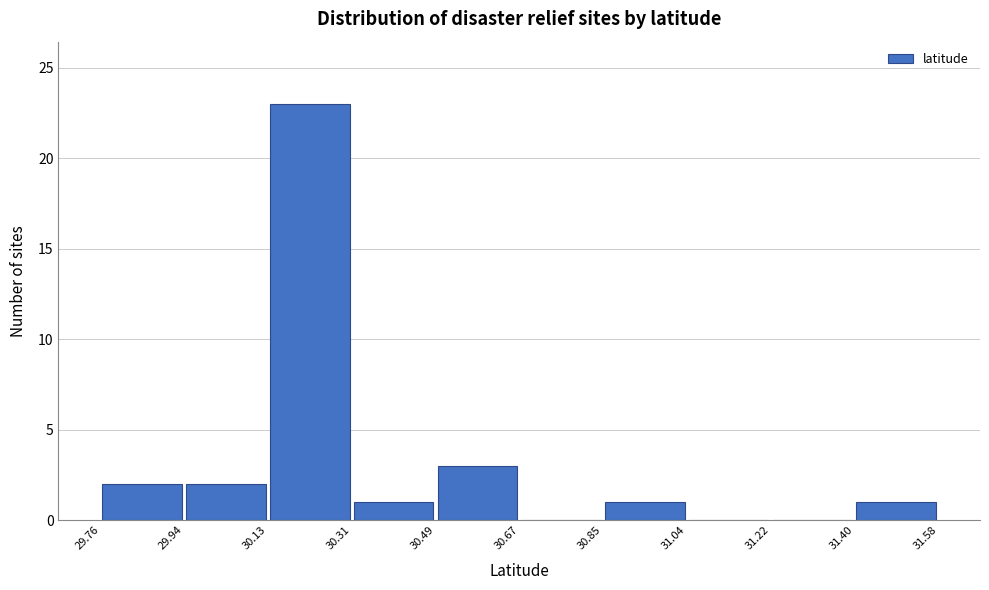

What is the height of the bar covering 29.76 to 29.94 on the x-axis? The values are not printed on the chart, so give them approximately, as read against the axis.

2